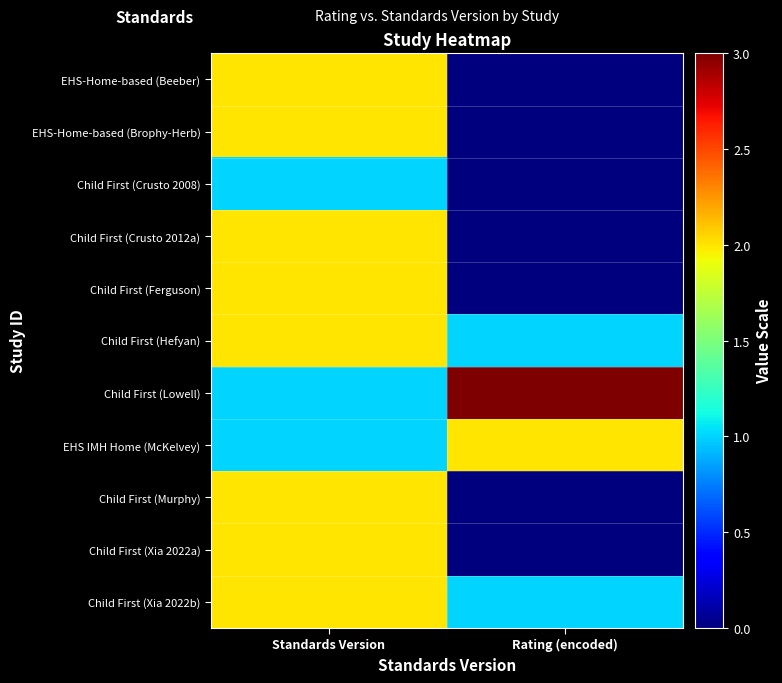

List the series in order of their peak value, lowest first.

Child First (Crusto 2008), EHS-Home-based (Beeber), EHS-Home-based (Brophy-Herb), Child First (Crusto 2012a), Child First (Ferguson), Child First (Hefyan), EHS IMH Home (McKelvey), Child First (Murphy), Child First (Xia 2022a), Child First (Xia 2022b), Child First (Lowell)